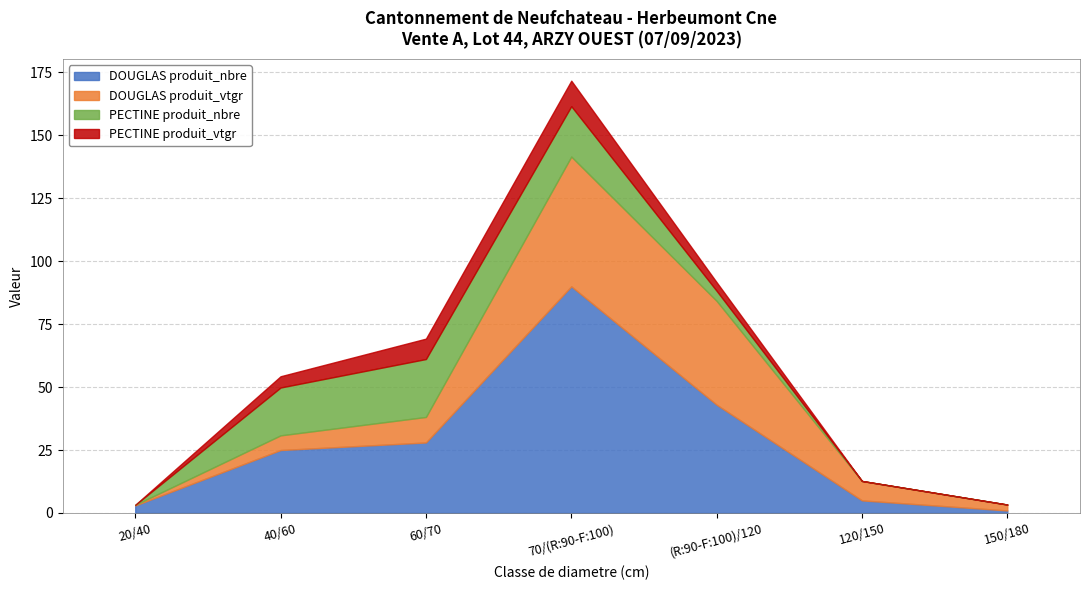

What is the sum of all DOUGLAS produit_nbre values?

195.0